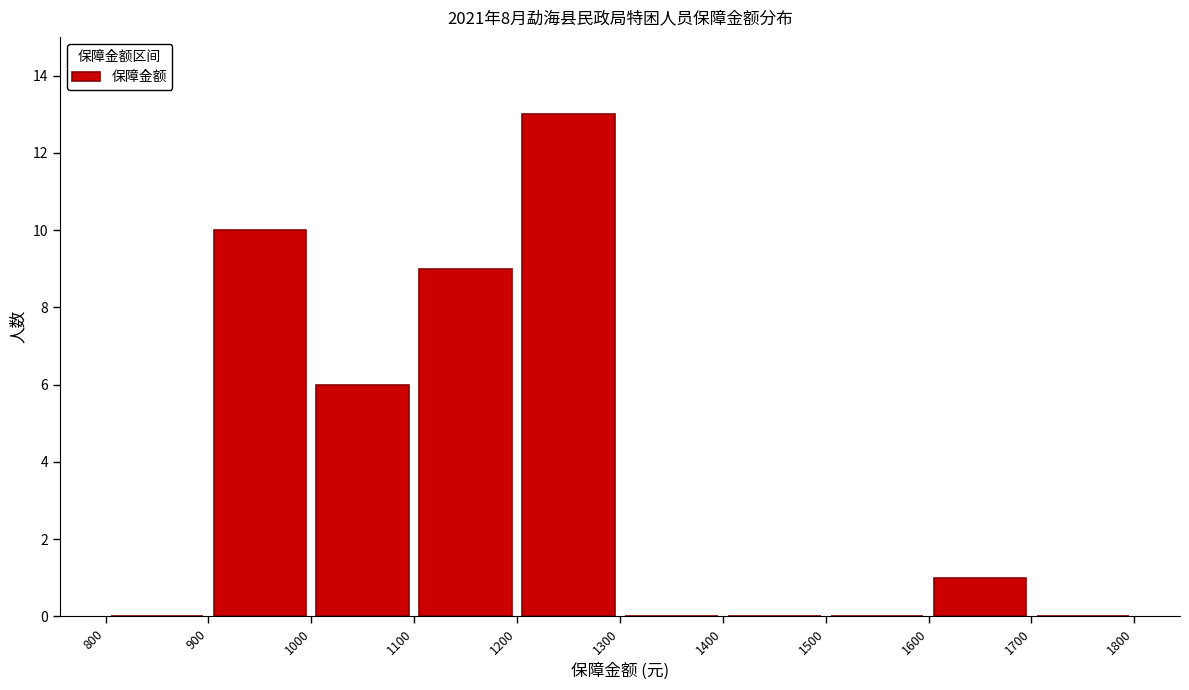

How tall is the bar that spans 1000 to 1100 on the x-axis? The values are not printed on the chart, so give them approximately, as read against the axis.

6